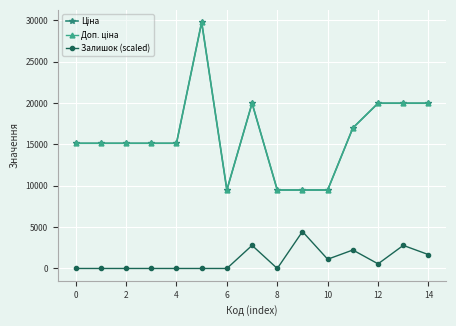

True or false: Доп. ціна and Ціна intersect in this chart.

False